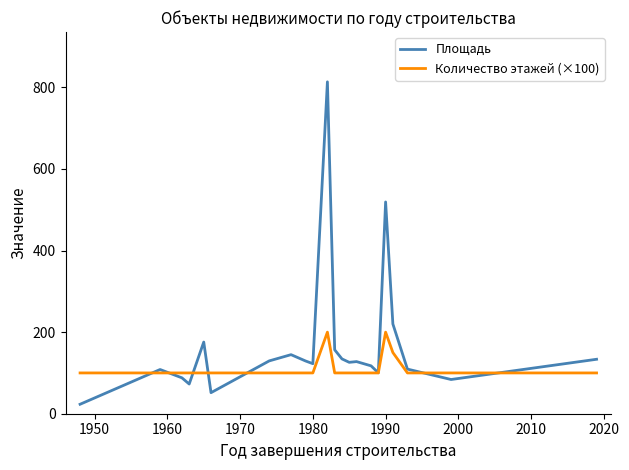

True or false: Количество этажей (×100) and Площадь cross at least once.

True